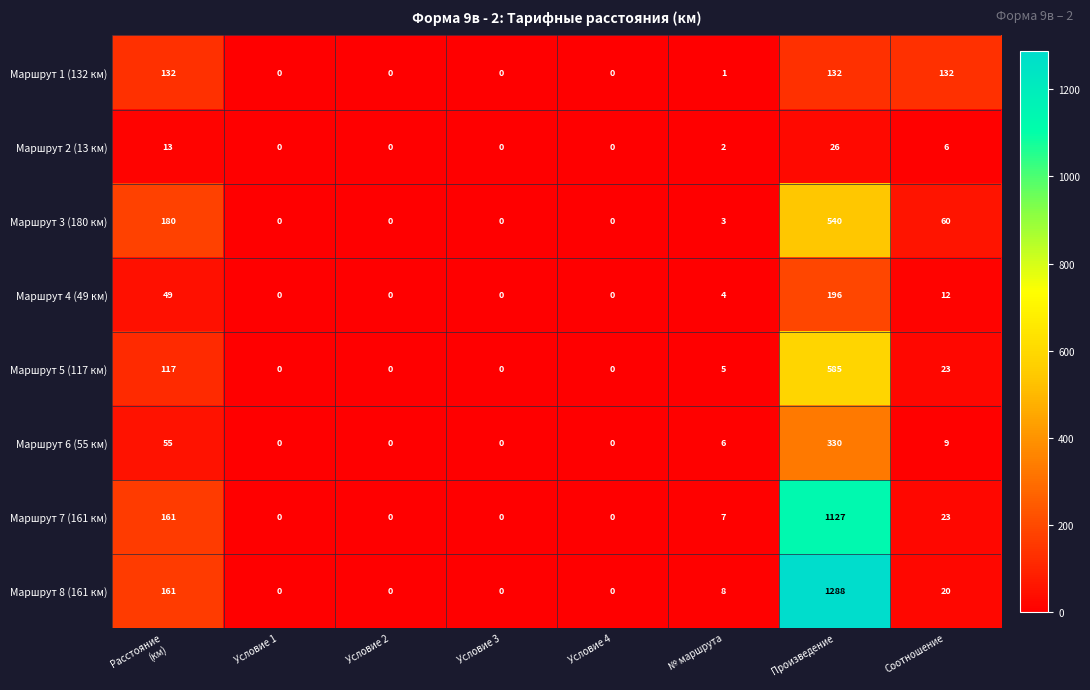

True or false: Маршрут 5 (117 км) has a value of 5 at № маршрута.

True